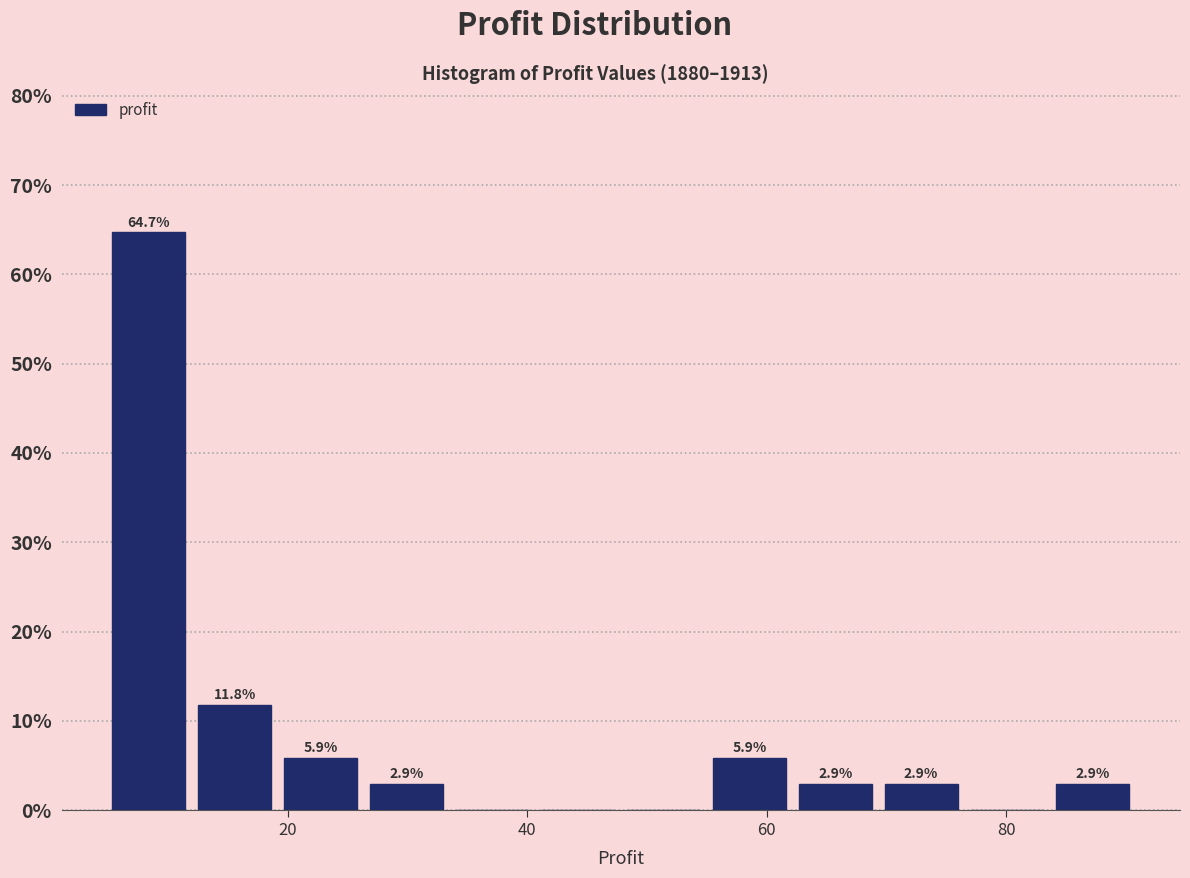

Read against the x-axis, roughly where is the centre of the tallest bar?

8